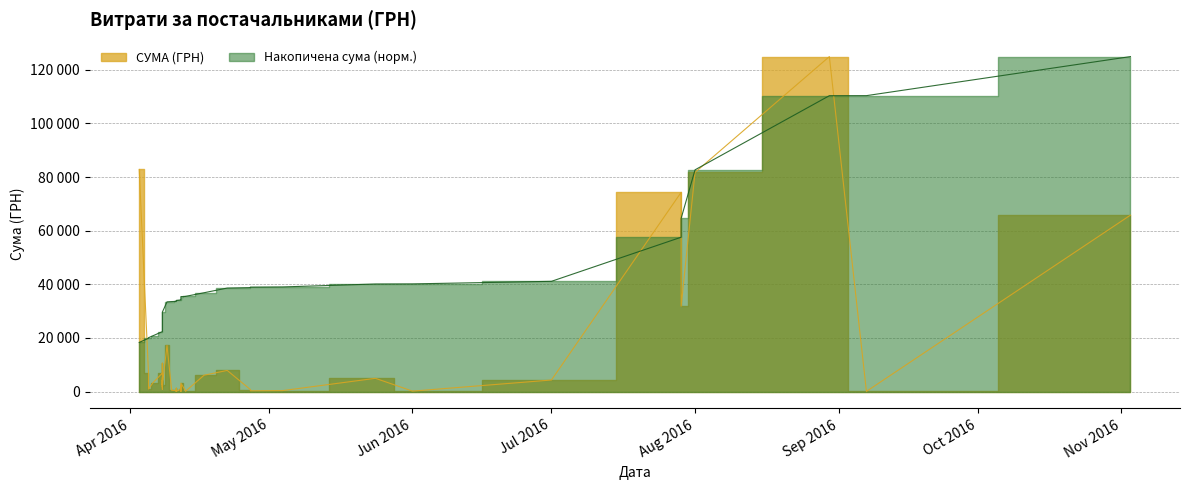

True or false: the data shows 22.1 at 07.09.2016.

False